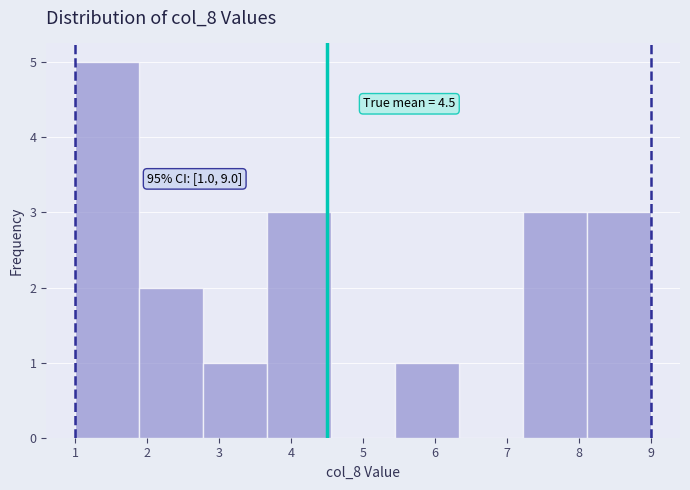

Which range on the x-axis has the tallest bar?

1.0 to 1.9